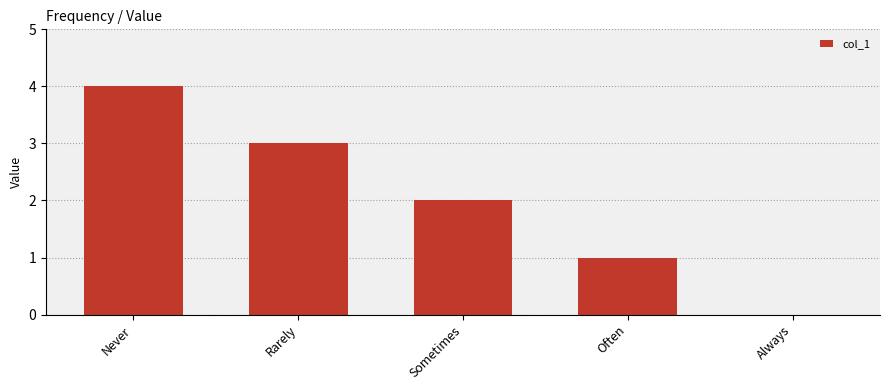

The chart shows a value of 1 at Often. True or false?

True